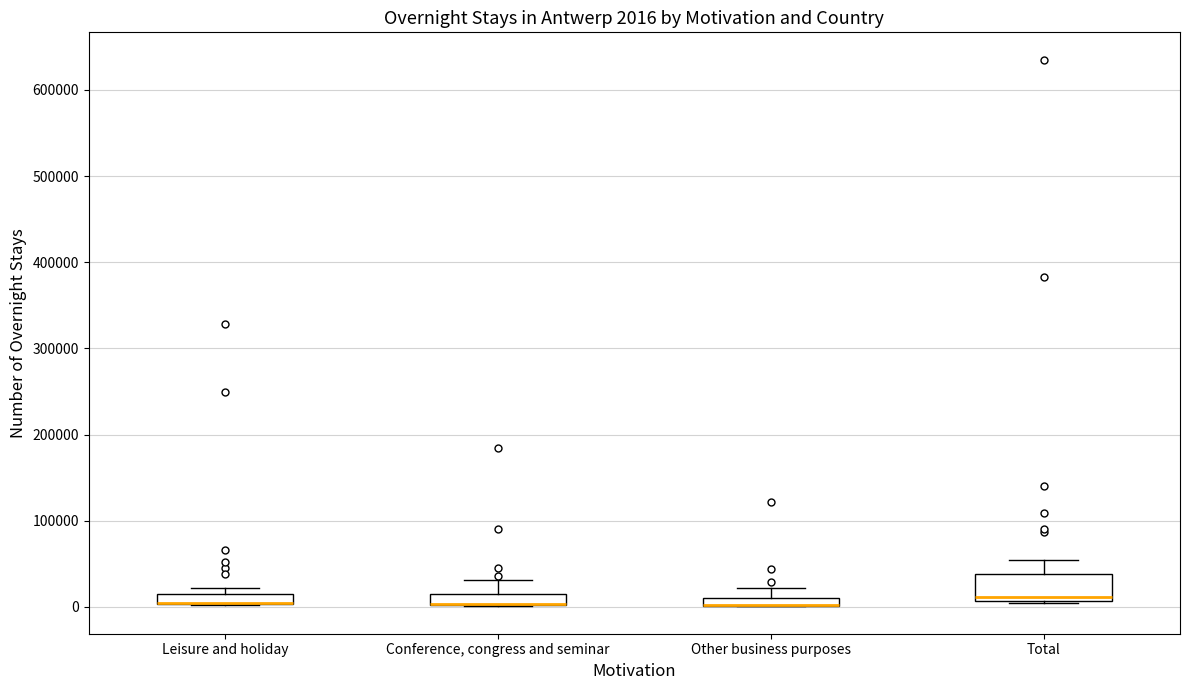

Which box is the tallest, from its lower edge to its upper edge?

Total